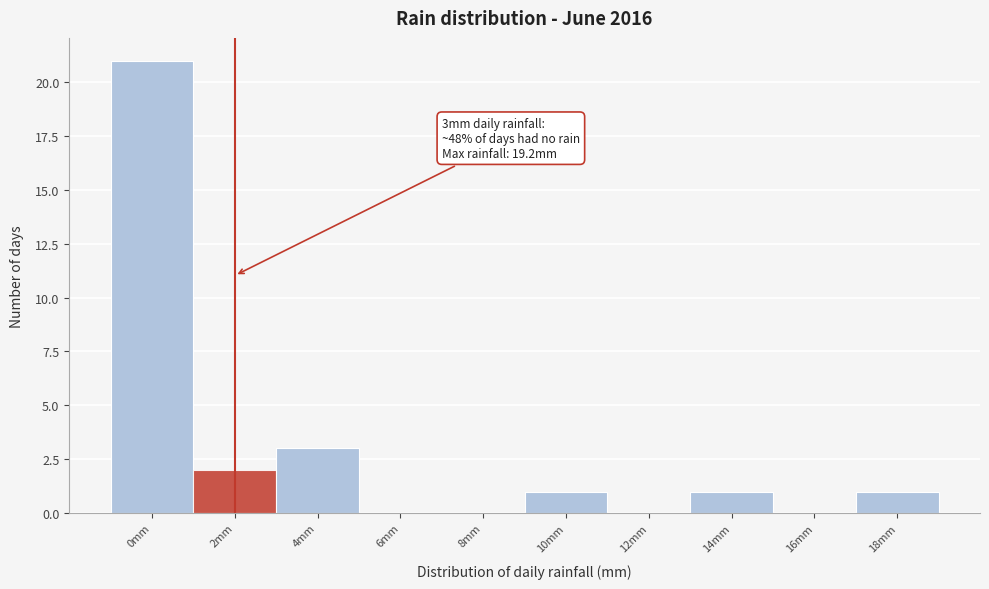

Reading left to right, what are all the values shown in this chart?

0mm=21	2mm=2	4mm=3	6mm=0	8mm=0	10mm=1	12mm=0	14mm=1	16mm=0	18mm=1